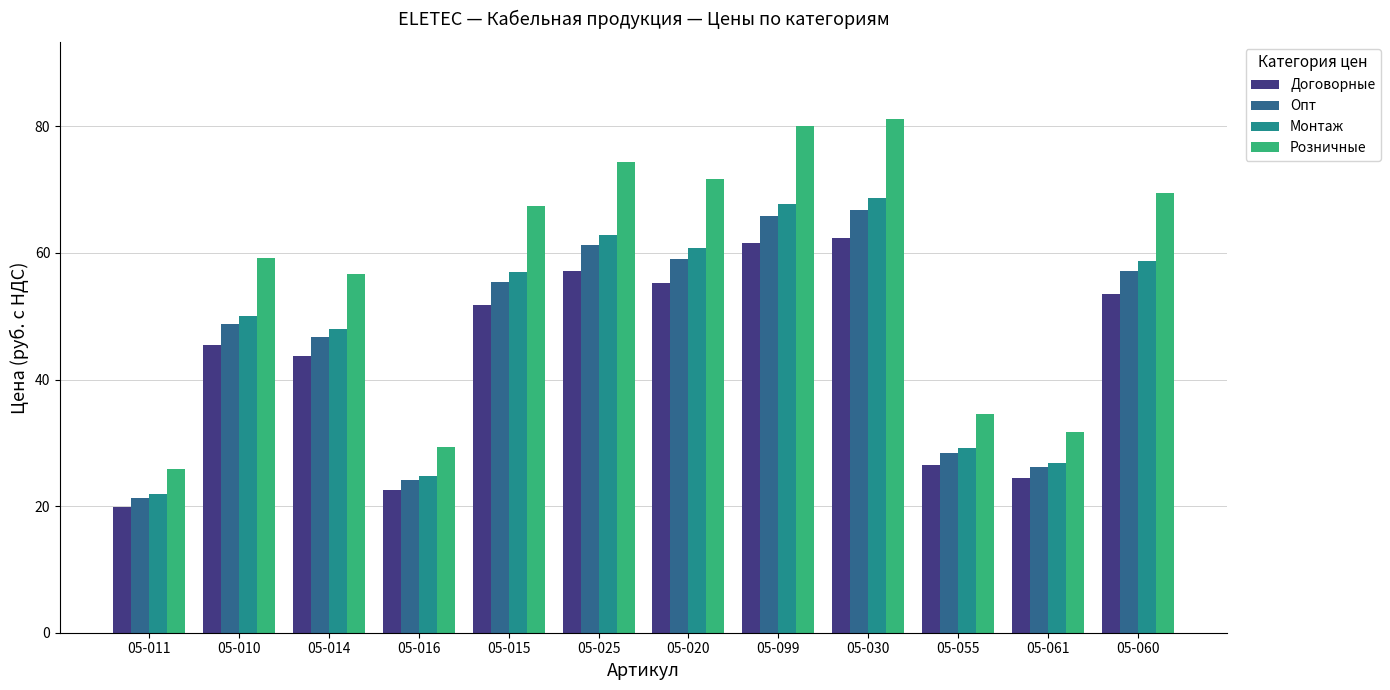

What are all the series names shown in the legend?

Договорные, Опт, Монтаж, Розничные